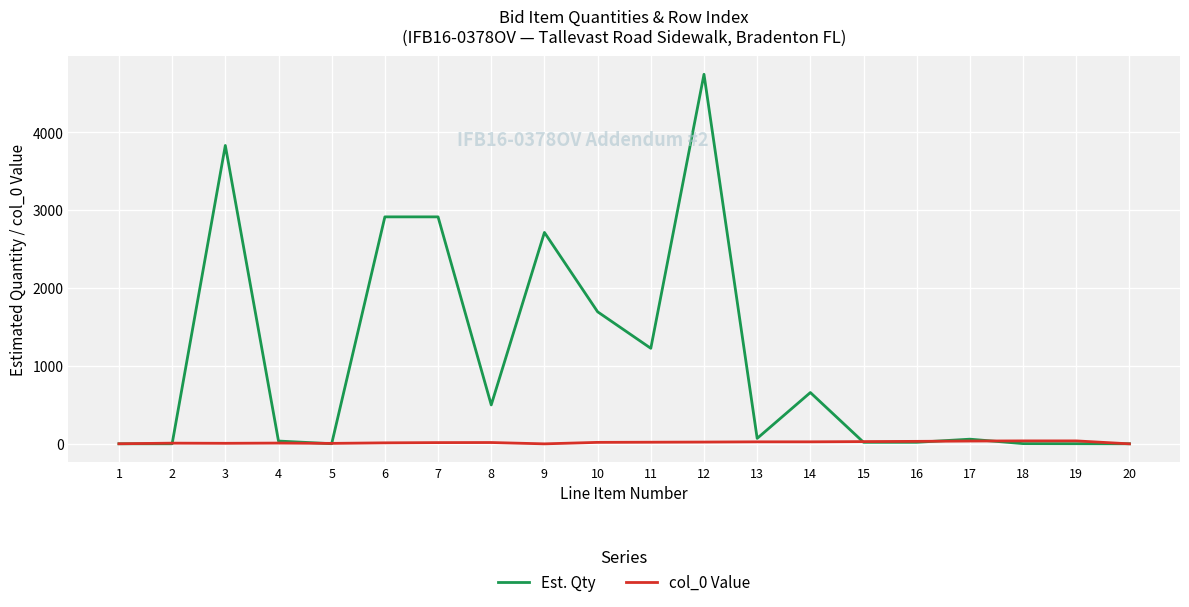

Which series has the largest total across all categories?

Est. Qty